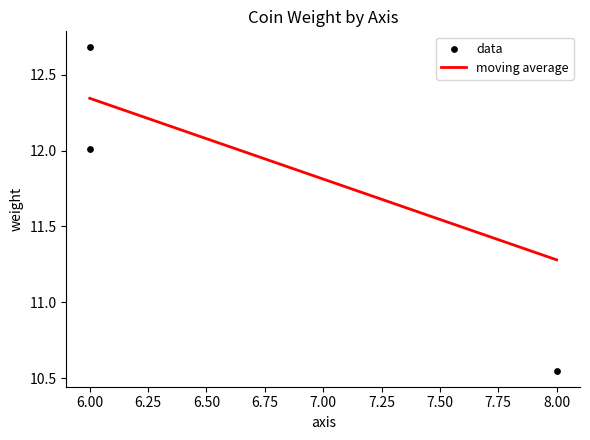

What is the range of X values (max minus min)?

2.0